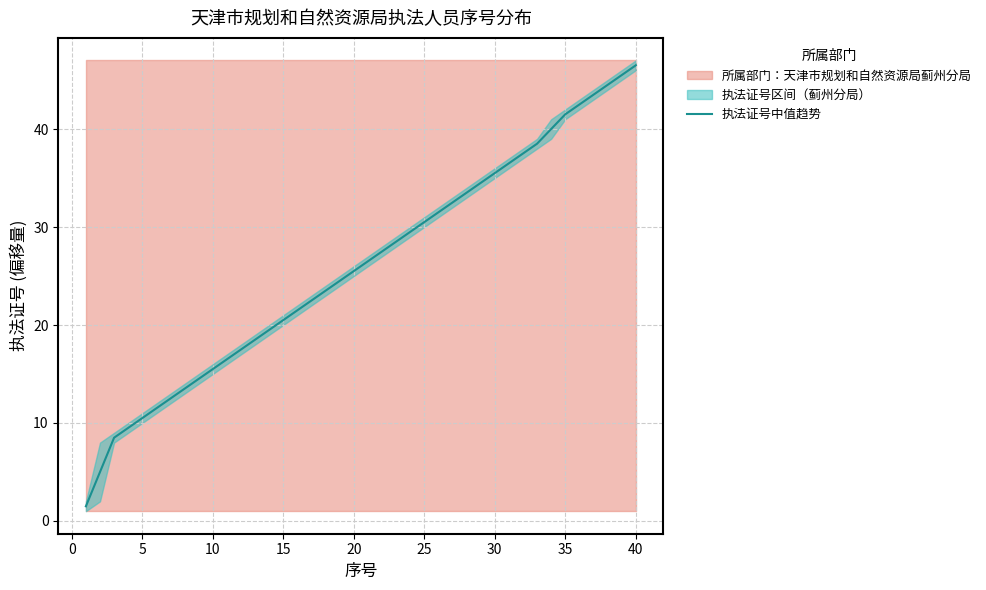

Is it true that 执法证号中值趋势 equals 46.5 at 40?

True